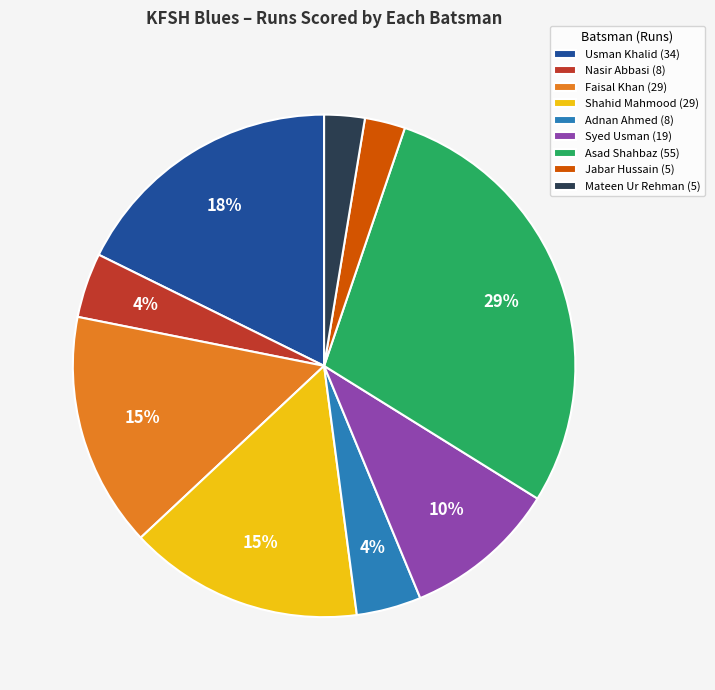

How many slices are in this pie chart?

9